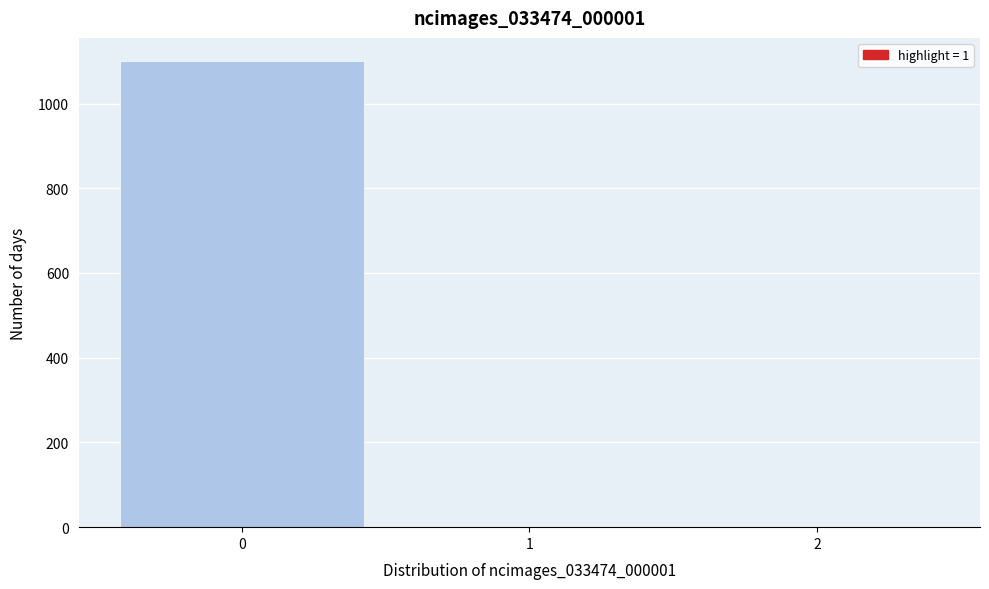

Reading left to right, transcribe all the data shown in this chart.

0=1100	1=1	2=1